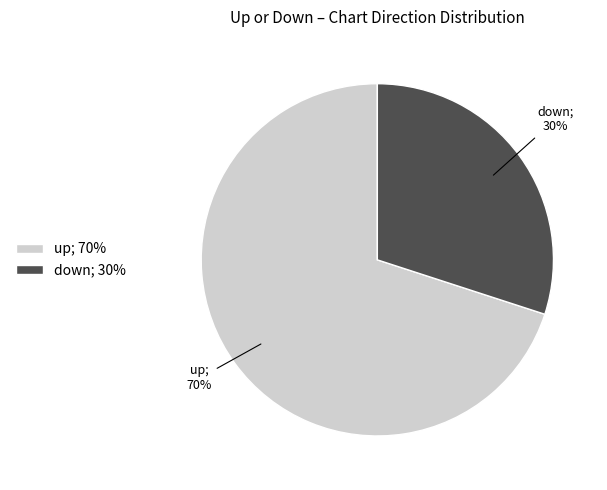

The down; 30% slice represents 30% of the pie. True or false?

True